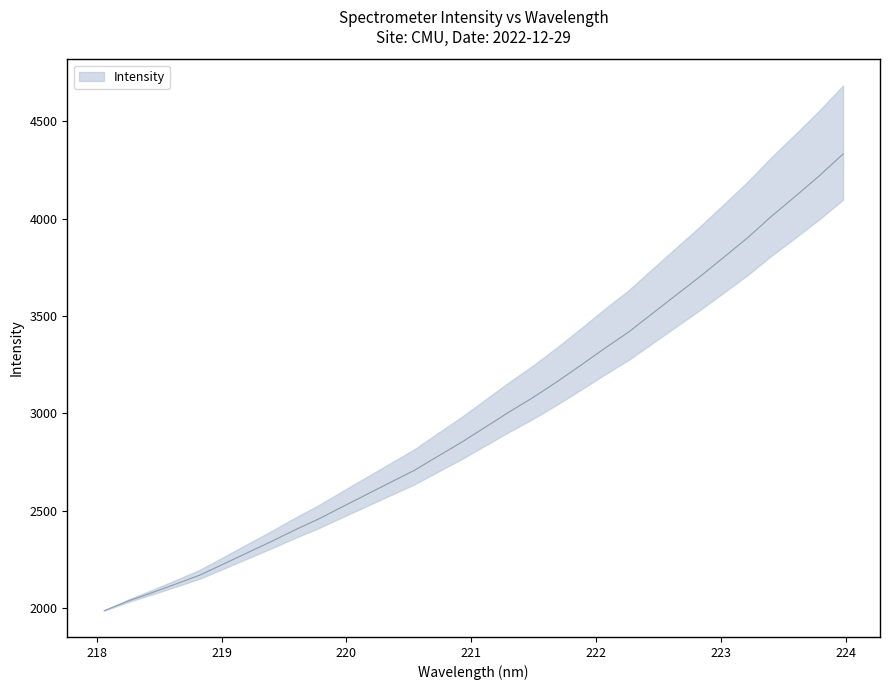

What is the difference between the maximum and second lowest values?

2296.1